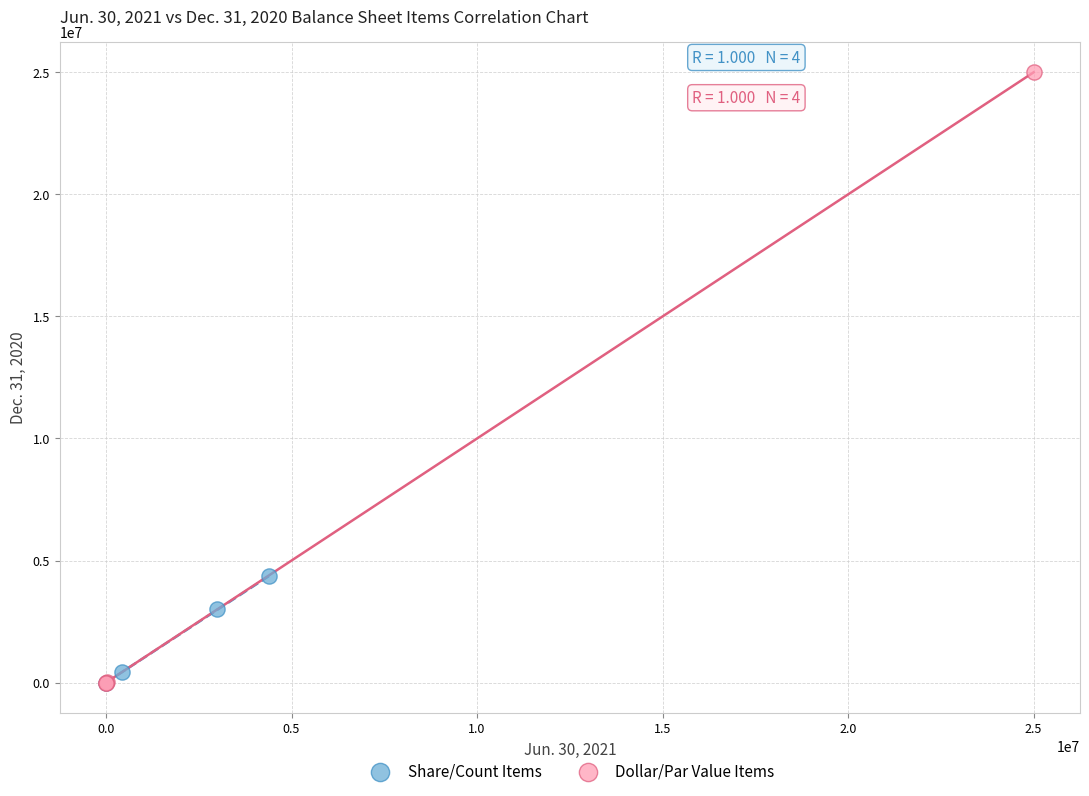

Which series reaches the maximum Y coordinate?

Dollar/Par Value Items